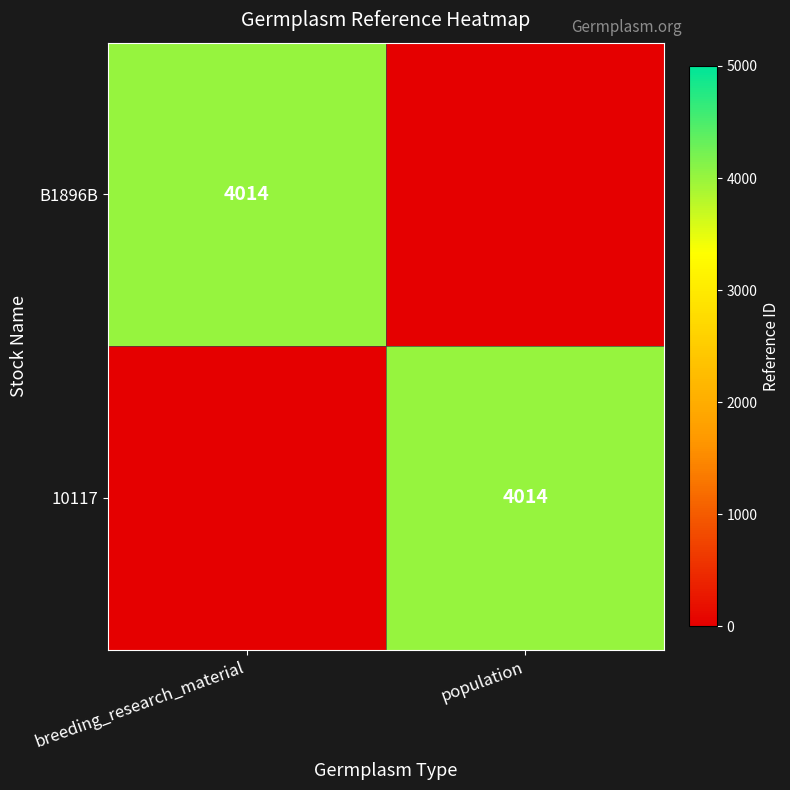

True or false: 10117 has a value of 4014 at population.

True